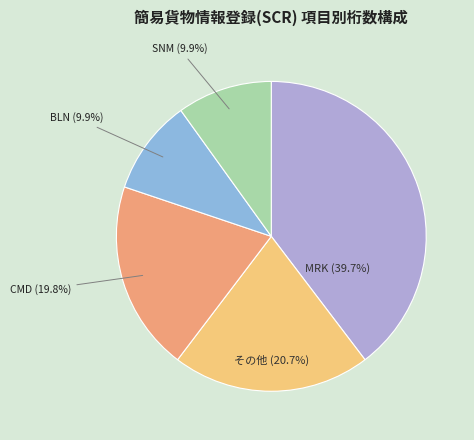

Does any single category account for the majority?

No